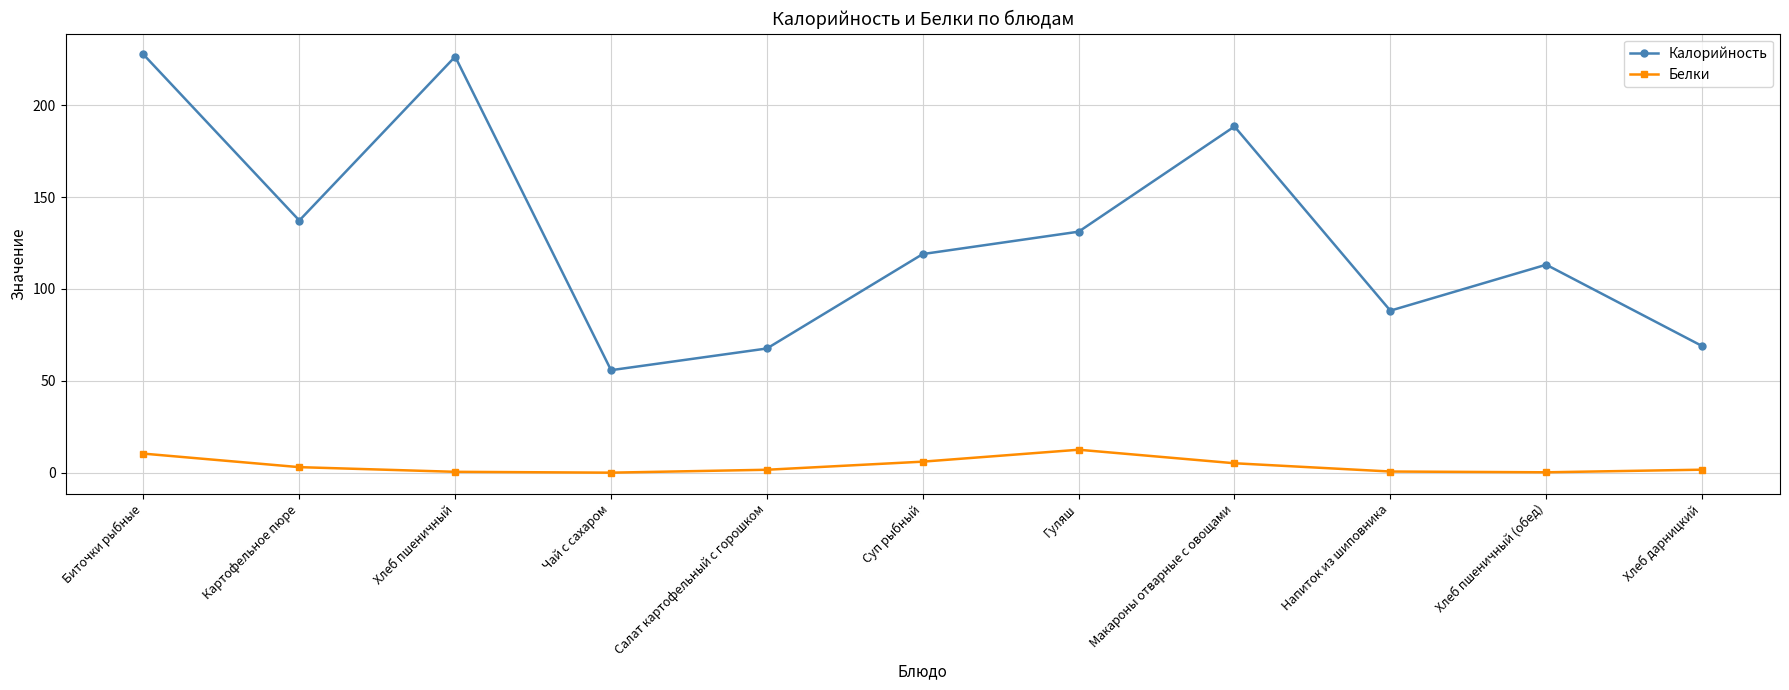

Is it true that Калорийность equals 86.3 at Картофельное пюре?

False